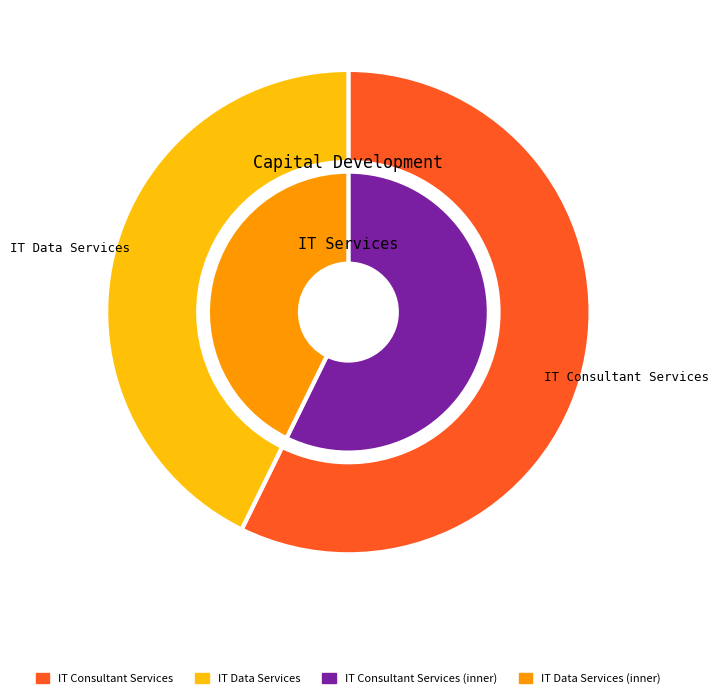

What percentage do IT Consultant Services and IT Data Services together represent?

100.0%